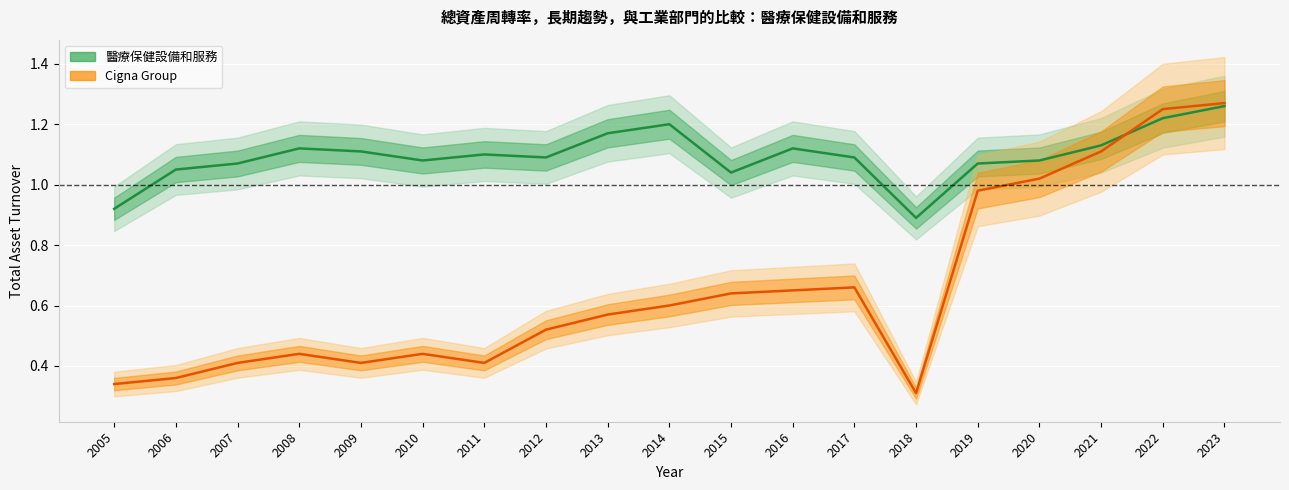

True or false: 醫療保健設備和服務 has a value of 1.2 at 2013.

True